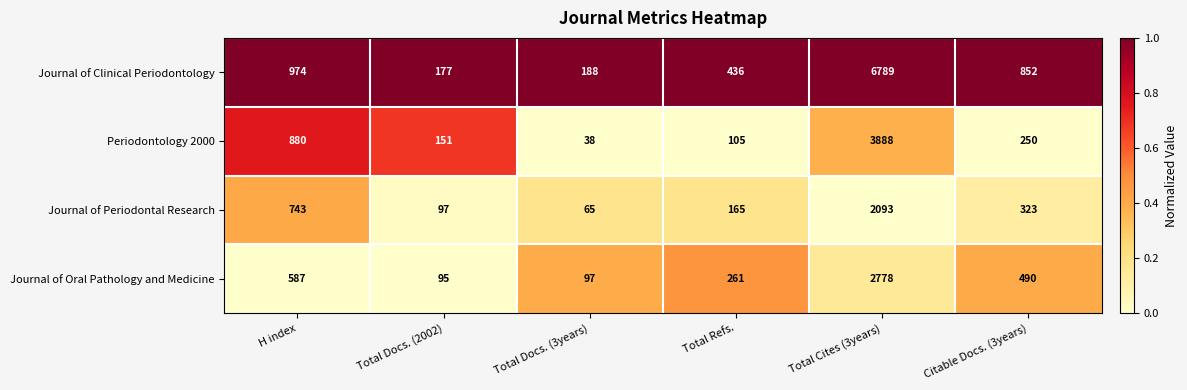

What is the difference between the second highest and minimum values in the Periodontology 2000 series?

842